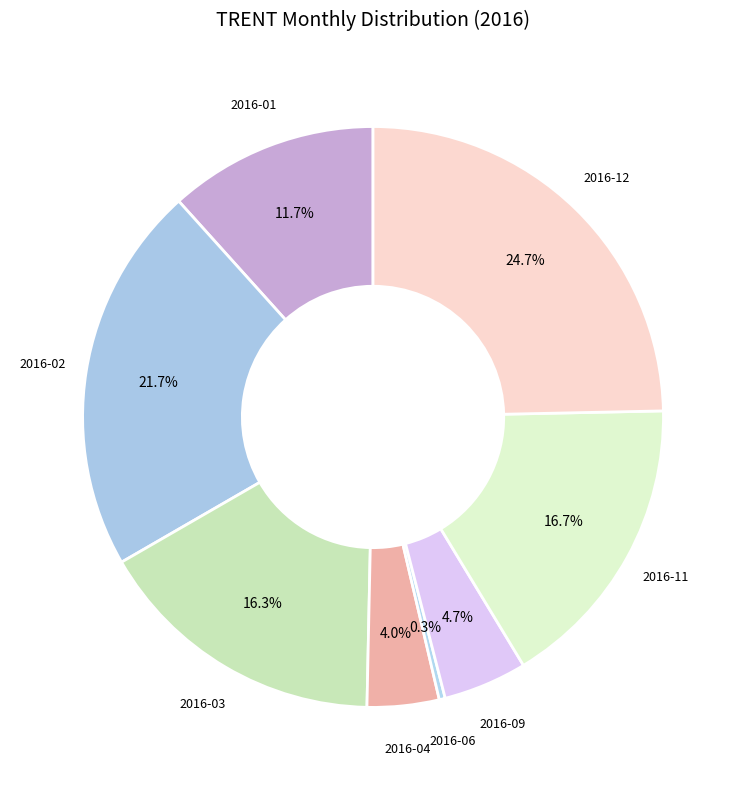

How many slices are in this pie chart?

8